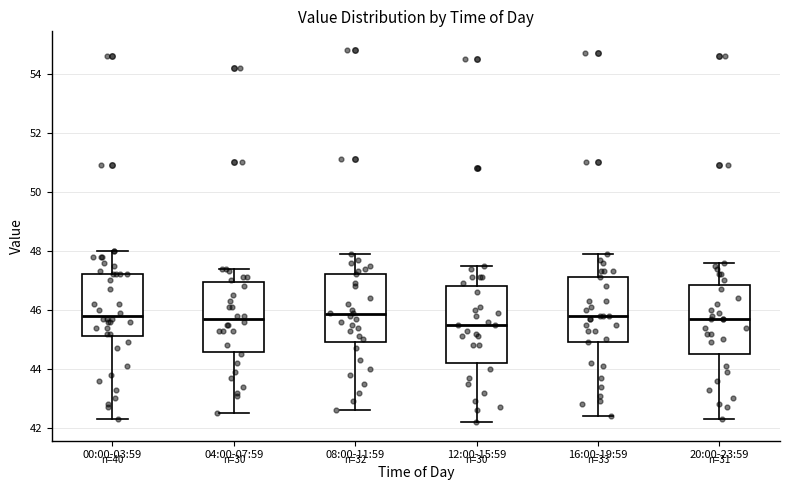

Reading left to right, read every box against the y-axis: the position of its median line, the range the box covers, and the ends of its whiskers. The values are not printed on the chart, so give them approximately, as read against the axis.

00:00-03:59: median 45.8, box 45.2 to 47.2, whiskers 42.4 to 48.0
04:00-07:59: median 45.8, box 44.6 to 47.0, whiskers 42.6 to 47.4
08:00-11:59: median 45.8, box 45.0 to 47.2, whiskers 42.6 to 48.0
12:00-15:59: median 45.6, box 44.2 to 46.8, whiskers 42.2 to 47.6
16:00-19:59: median 45.8, box 45.0 to 47.2, whiskers 42.4 to 48.0
20:00-23:59: median 45.8, box 44.6 to 46.8, whiskers 42.4 to 47.6